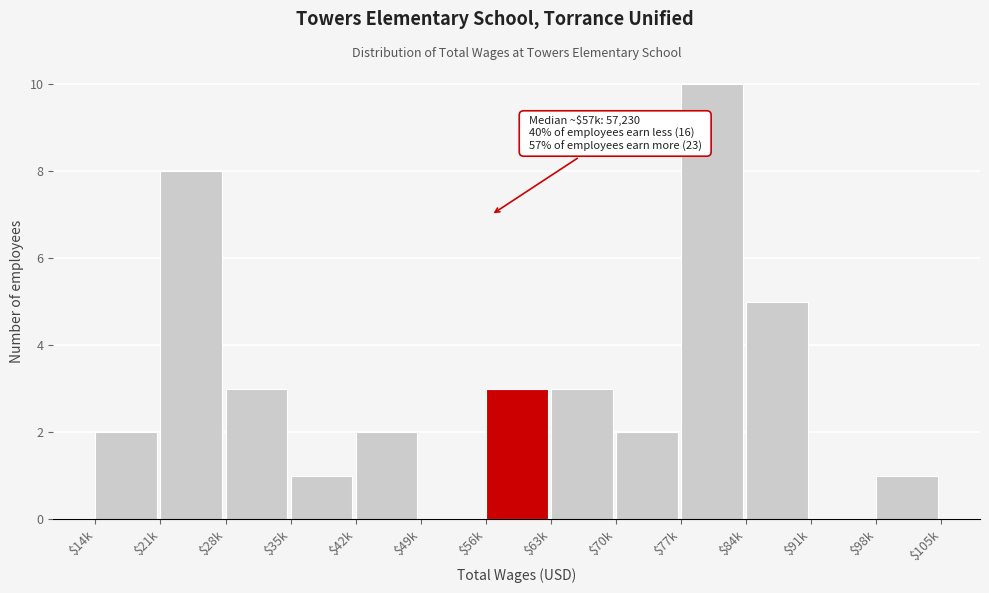

Which category has the highest value across all series?

$77k